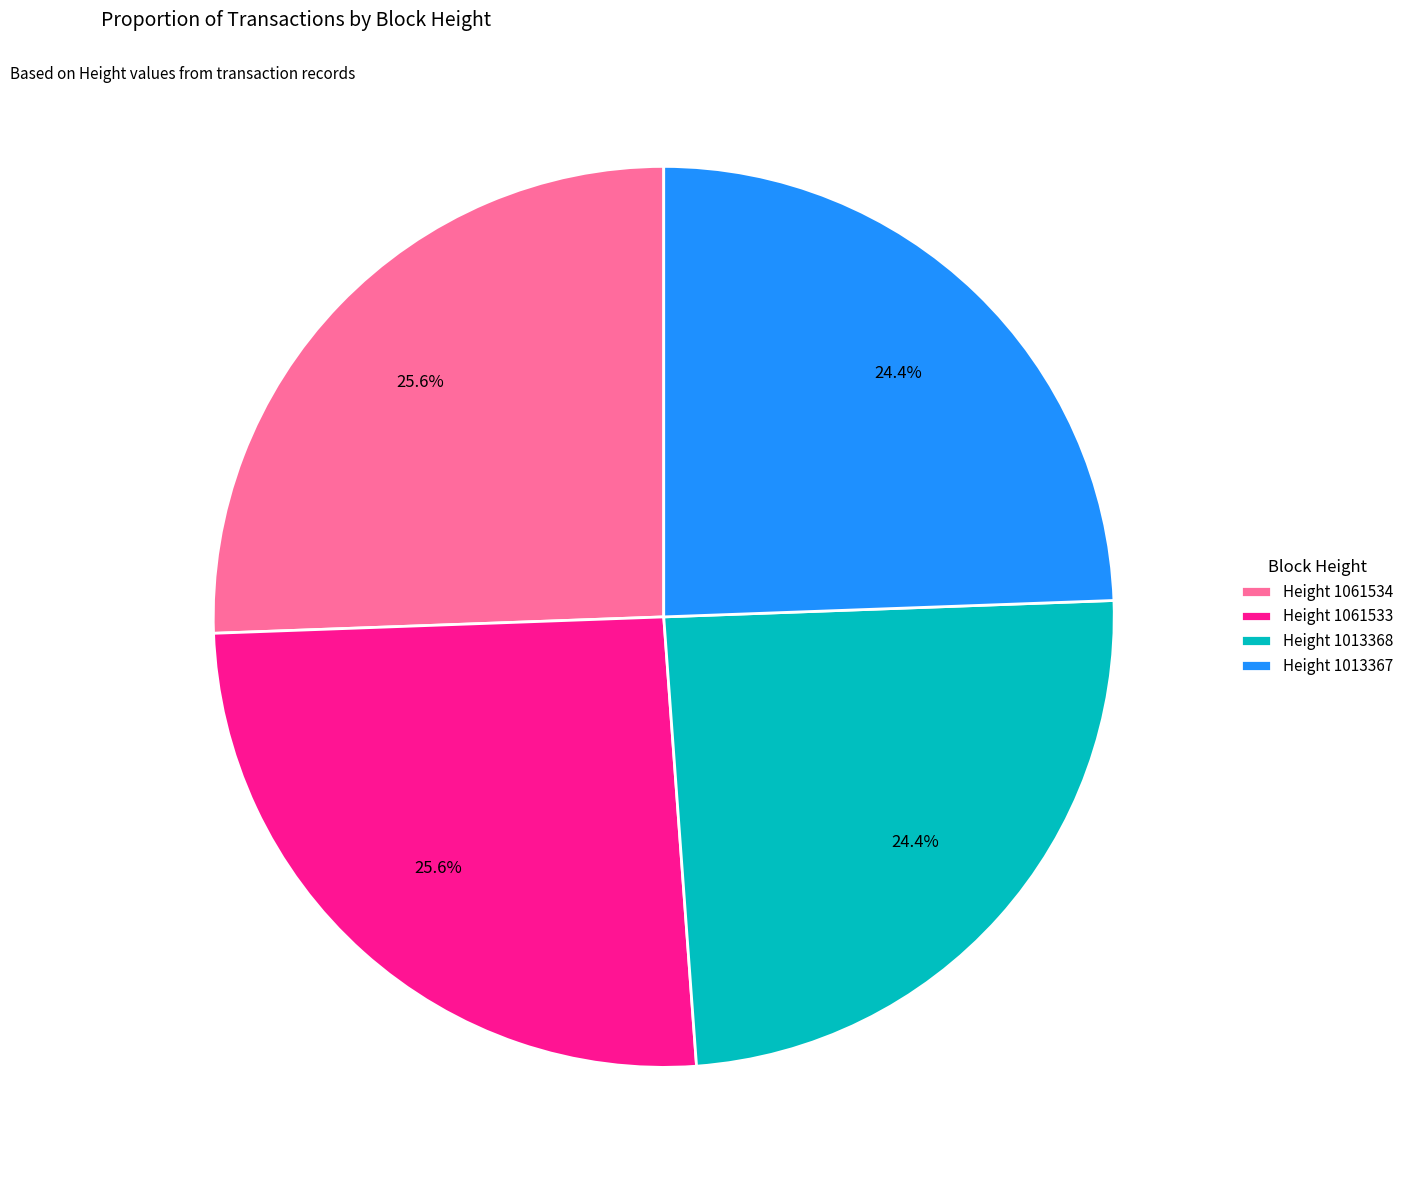

What is the ratio of the value at Height 1013367 to the value at Height 1013368?

1.0